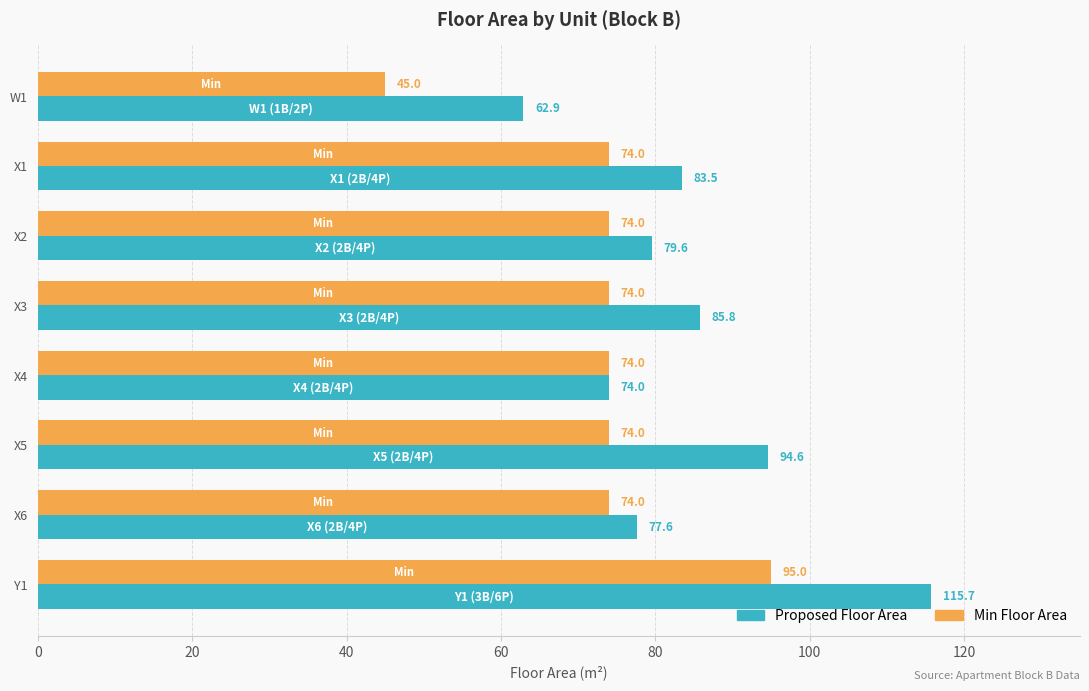

At which label is Proposed Floor Area closest to 89?

X3